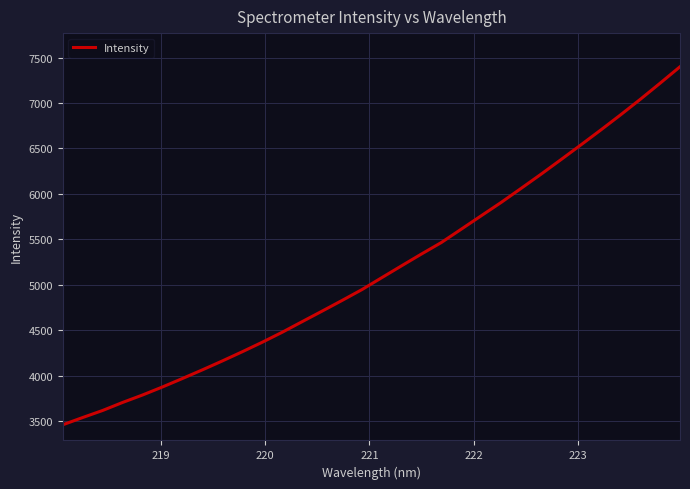

What is the greatest value displayed?

7399.2